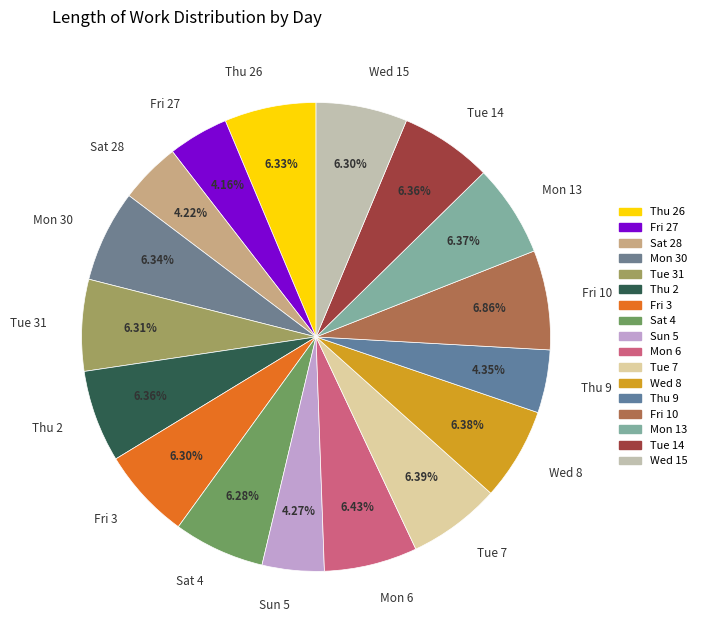

To the nearest percent, what percentage of the pie is Thu 9?

4%